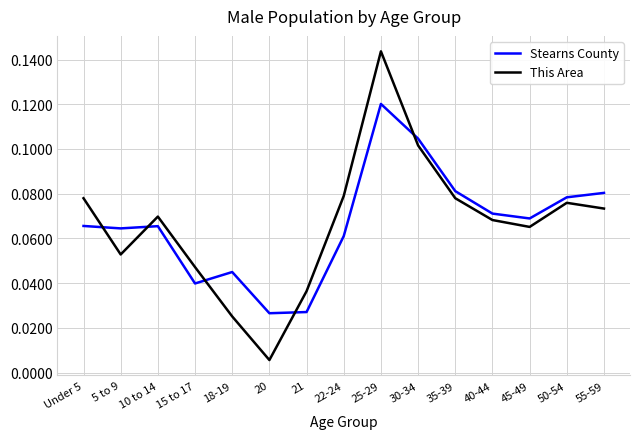

Does the chart have visible grid lines?

Yes